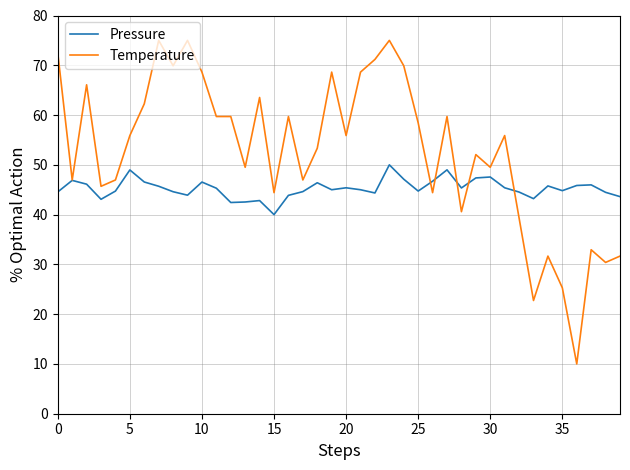

Which series has the largest range (max minus min)?

Temperature